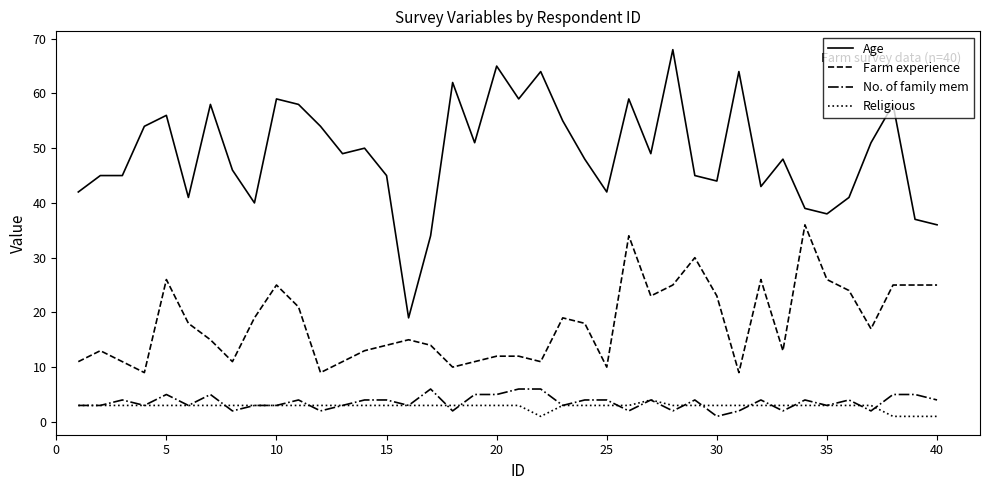

True or false: No. of family mem and Age cross at least once.

False